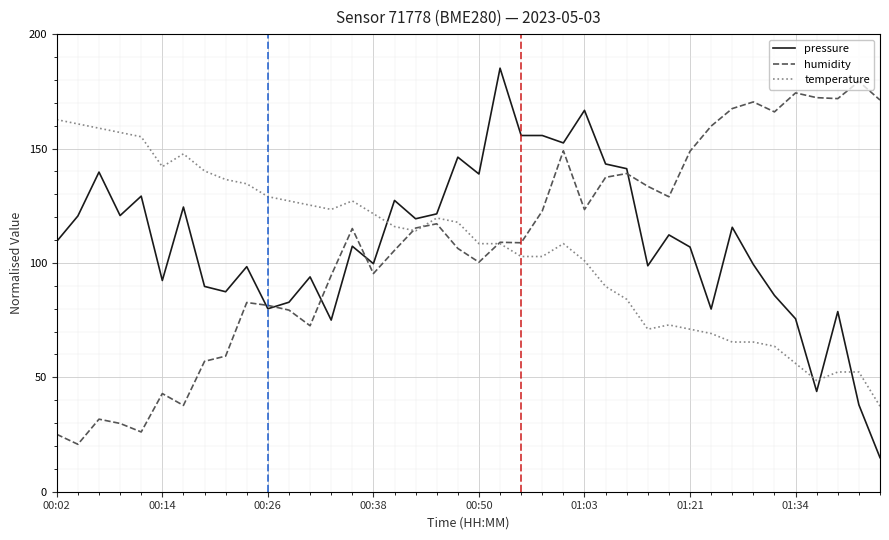

What is the greatest value displayed?

185.1